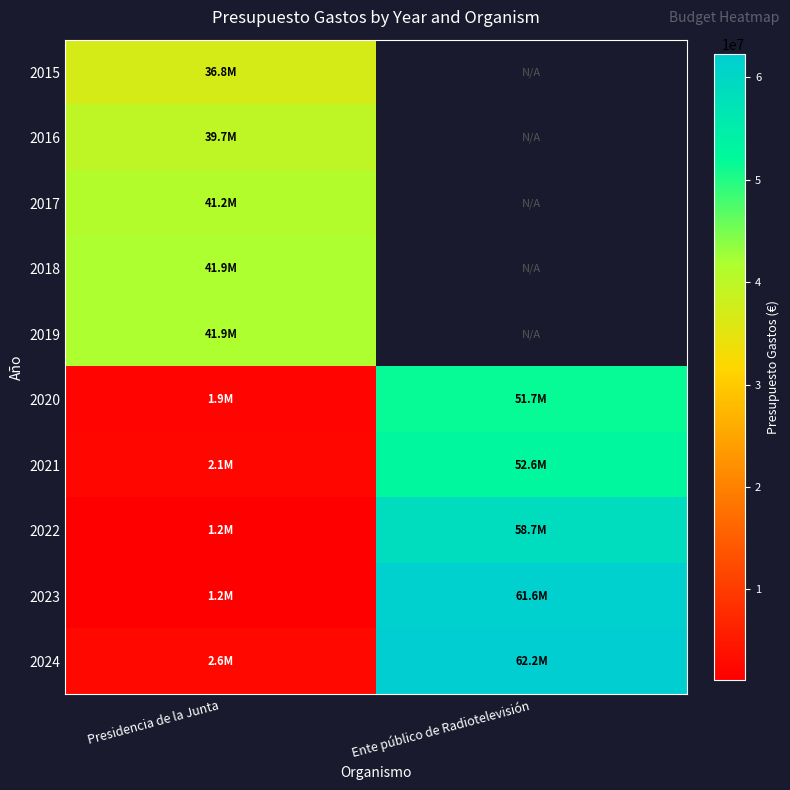

Which series changed the most between Presidencia de la Junta and Ente público de Radiotelevisión?

2023